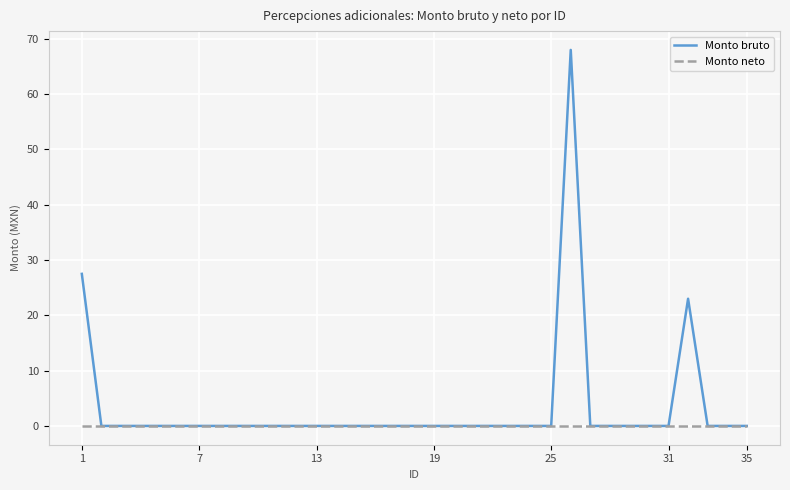

Rank the series by their maximum value, from highest to lowest.

Monto bruto, Monto neto